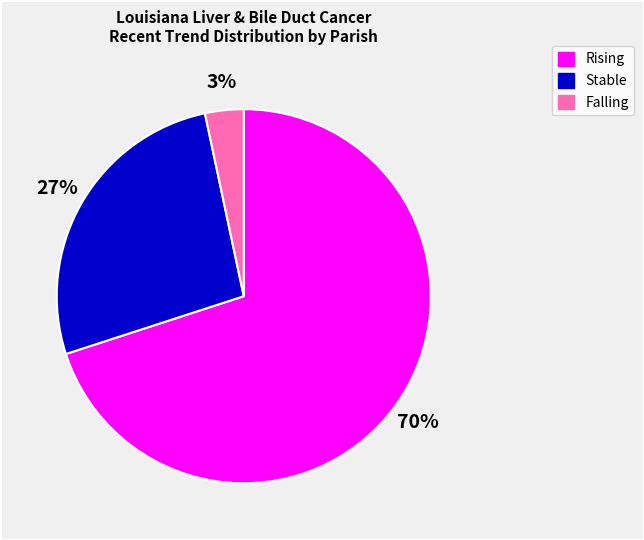

Which has a higher value, Stable or Rising?

Rising